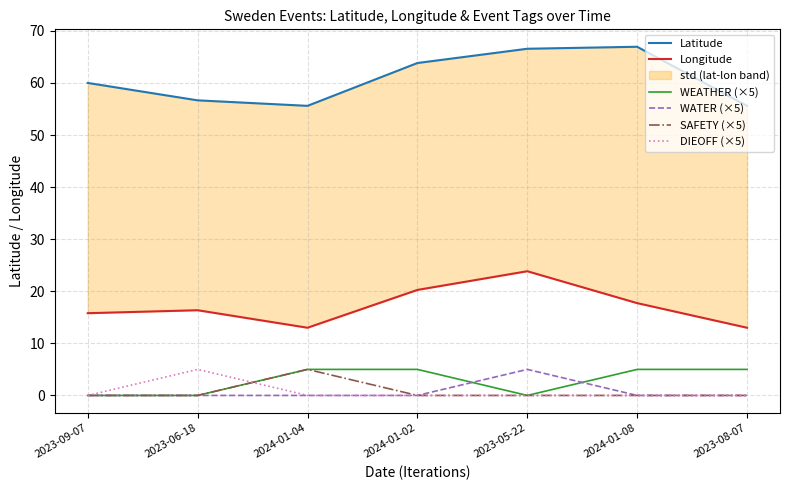

True or false: DIEOFF (×5) and SAFETY (×5) intersect in this chart.

True